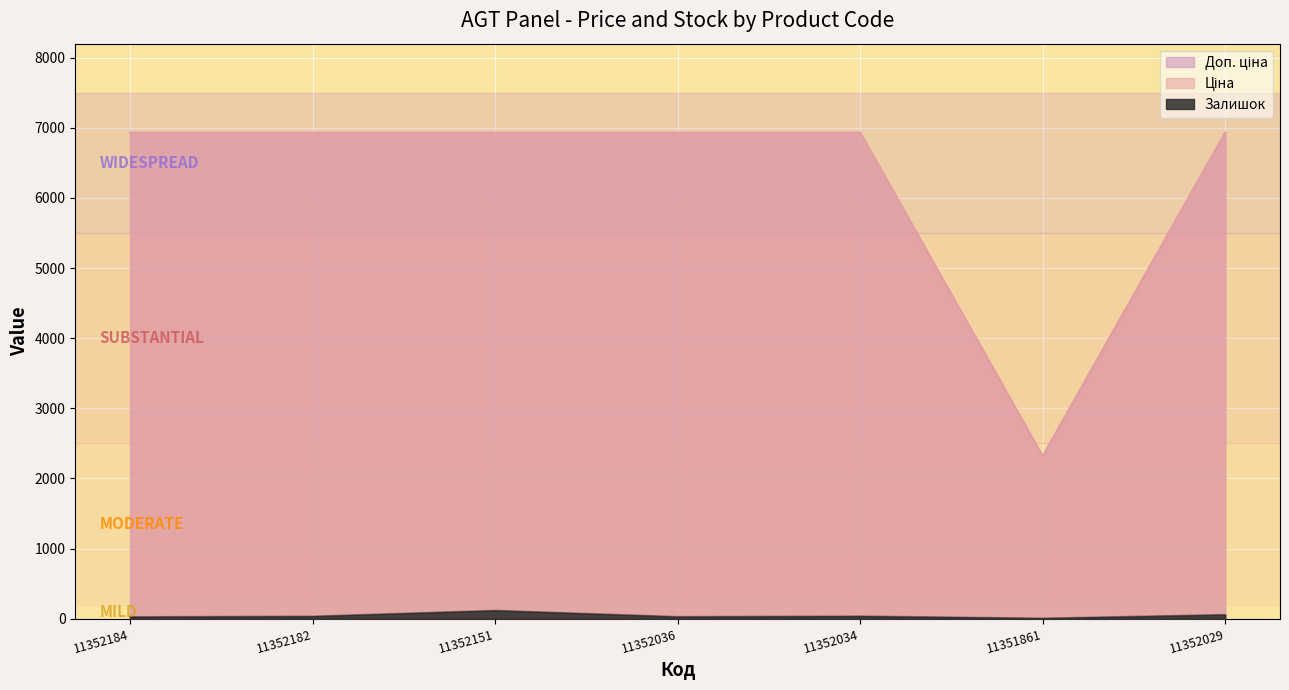

How many distinct data groups are displayed?

3